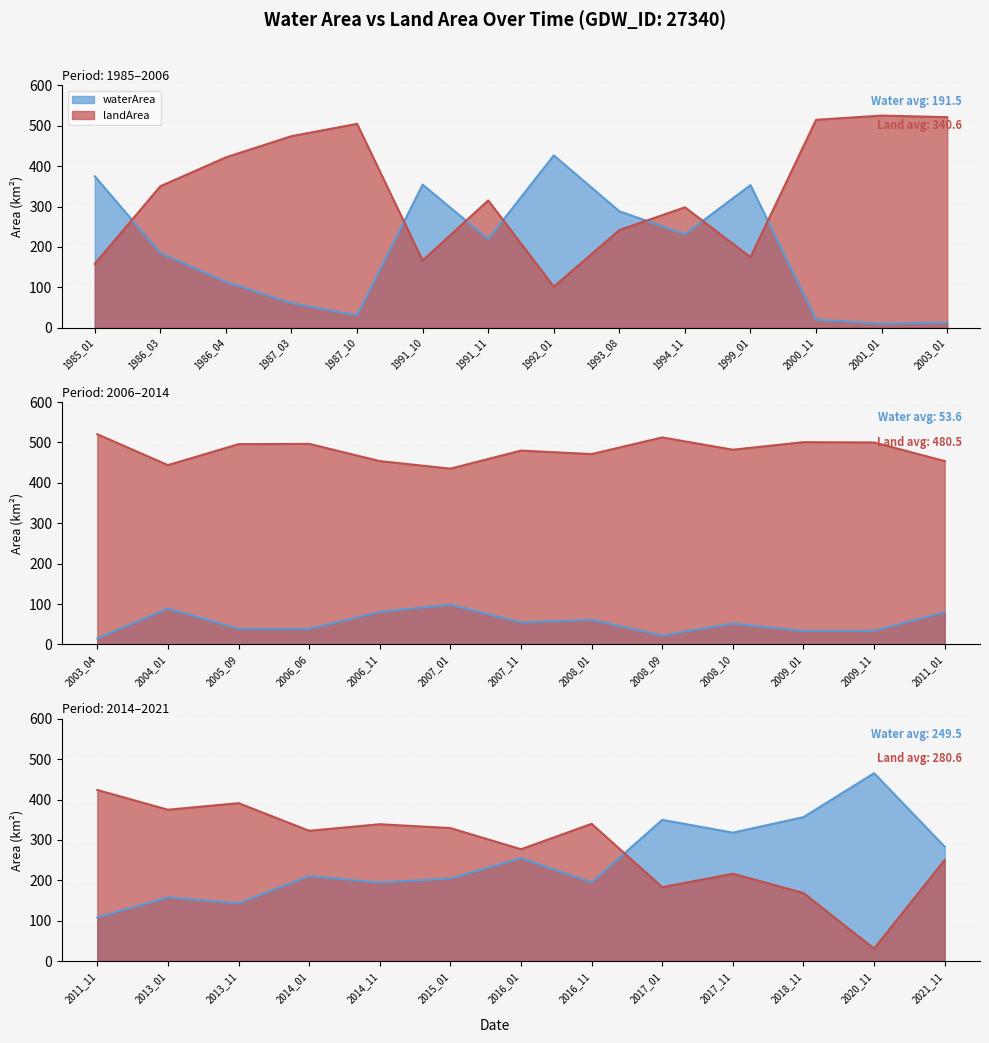

The landArea series shows 500.1 at 2009_11. True or false?

True